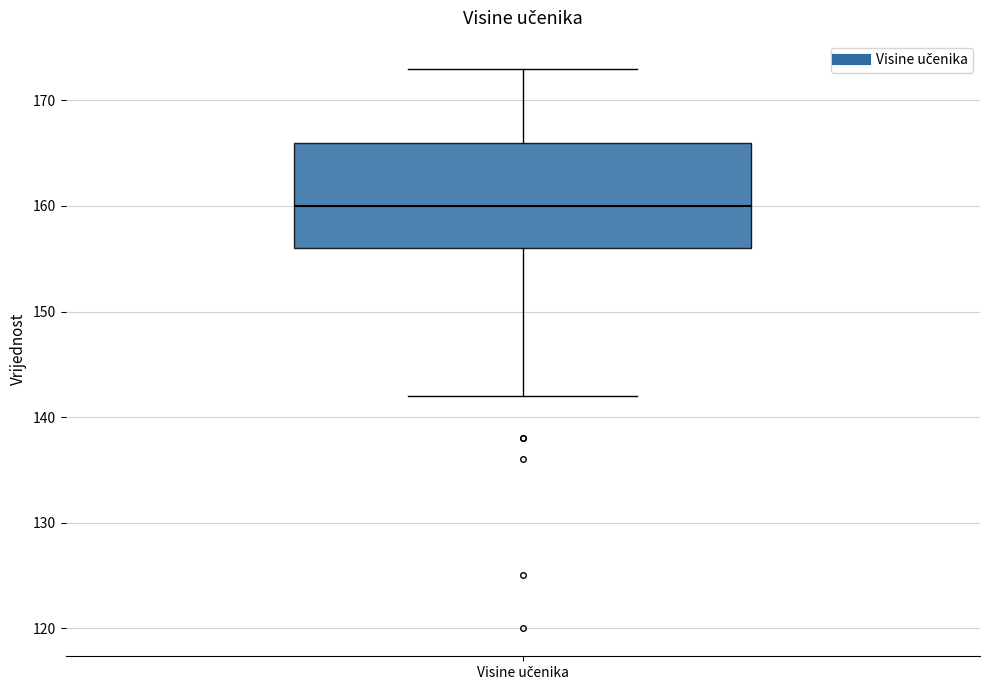

Transcribe this box plot: give where the median line is, the range the box spans, and where the two whiskers end, as read against the y-axis. The values are not printed on the chart, so give them approximately, as read against the axis.

median 160, box 156 to 166, whiskers 142 to 173